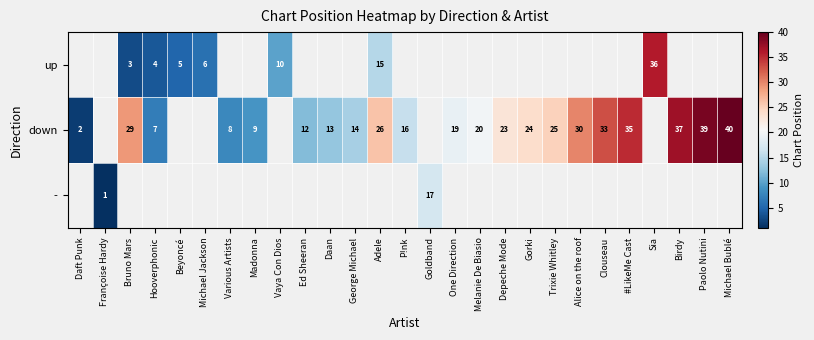

What is the minimum value shown in the chart?

1.0